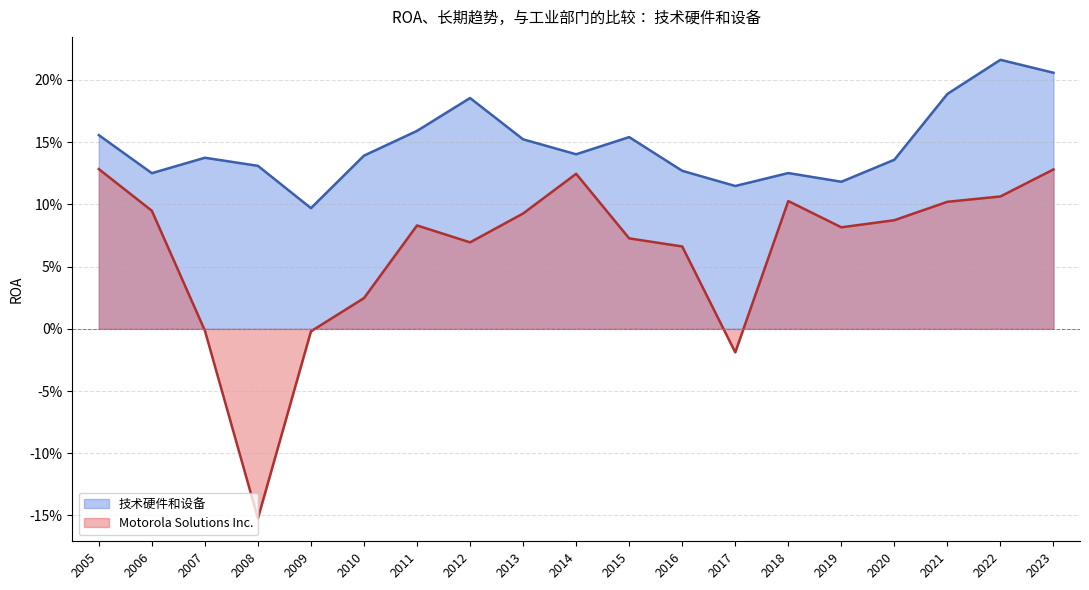

True or false: 技术硬件和设备 and Motorola Solutions Inc. cross at least once.

False